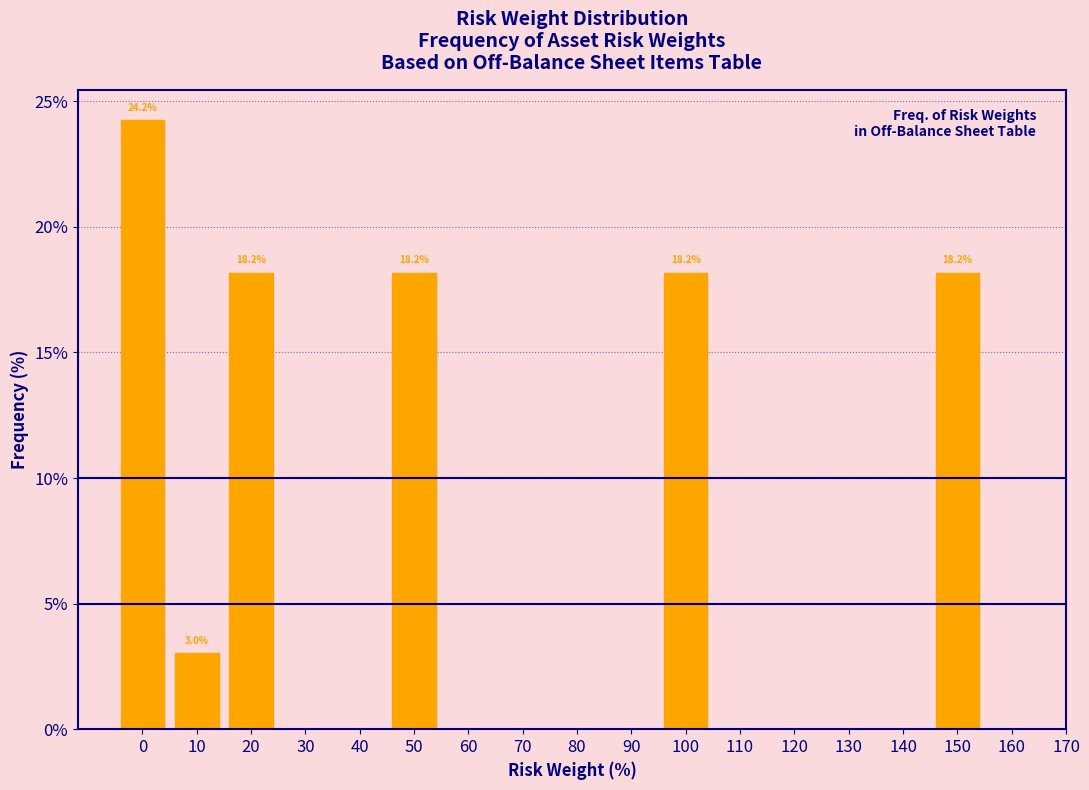

Reading left to right, list all the values displayed in this chart.

0=24.2	10=3.0	20=18.2	50=18.2	100=18.2	150=18.2